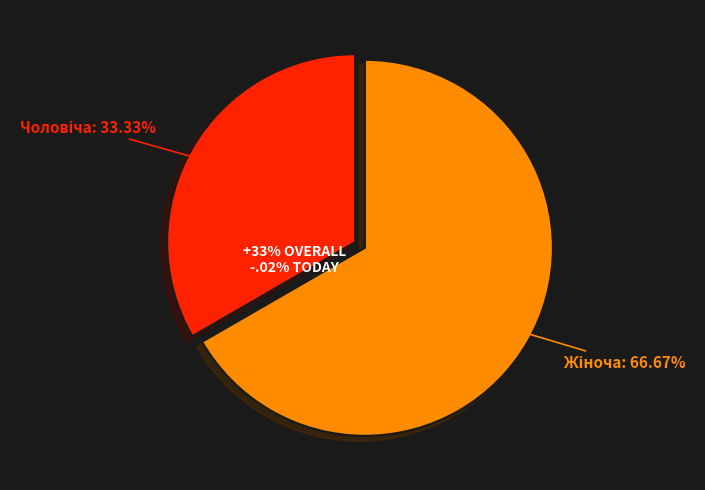

What percentage do Чоловіча and Жіноча together represent?

100.0%